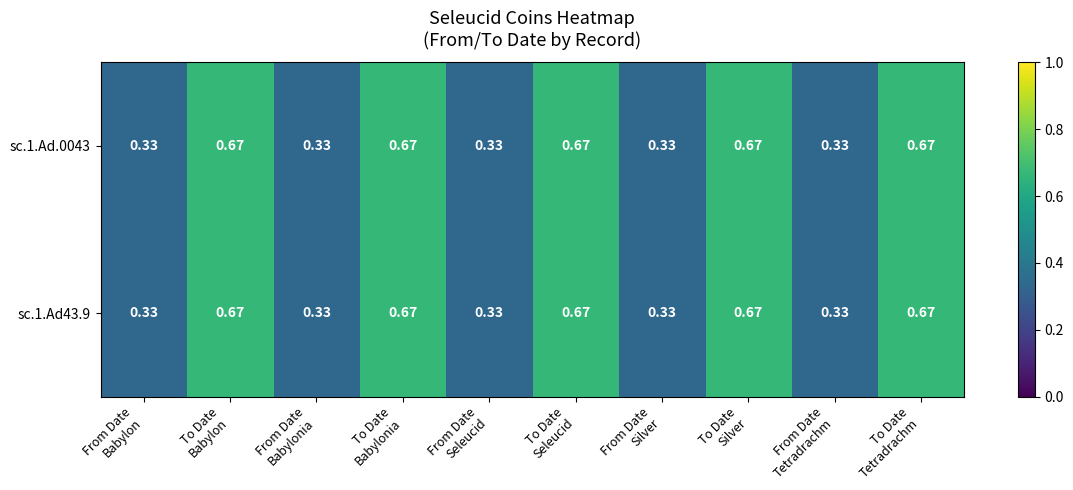

At From Date Silver, list the series in order from largest to smallest.

sc.1.Ad.0043, sc.1.Ad43.9